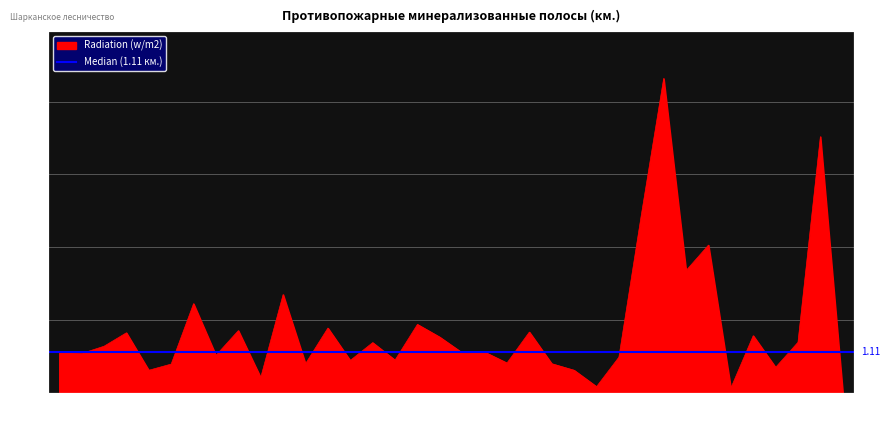

True or false: the data has more than 2 interior local peaks.

True